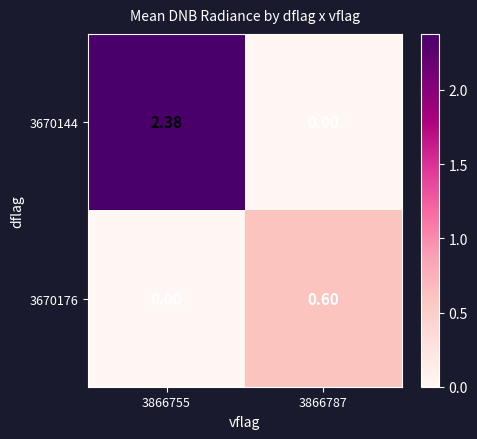

Is the value of 3670144 at 3866755 greater than the value of 3670176 at 3866787?

Yes